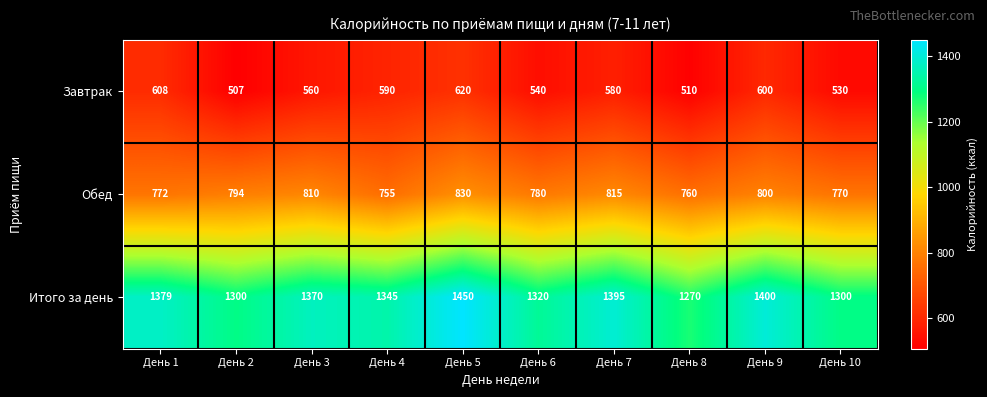

At which category is the sum across all series the highest?

День 5